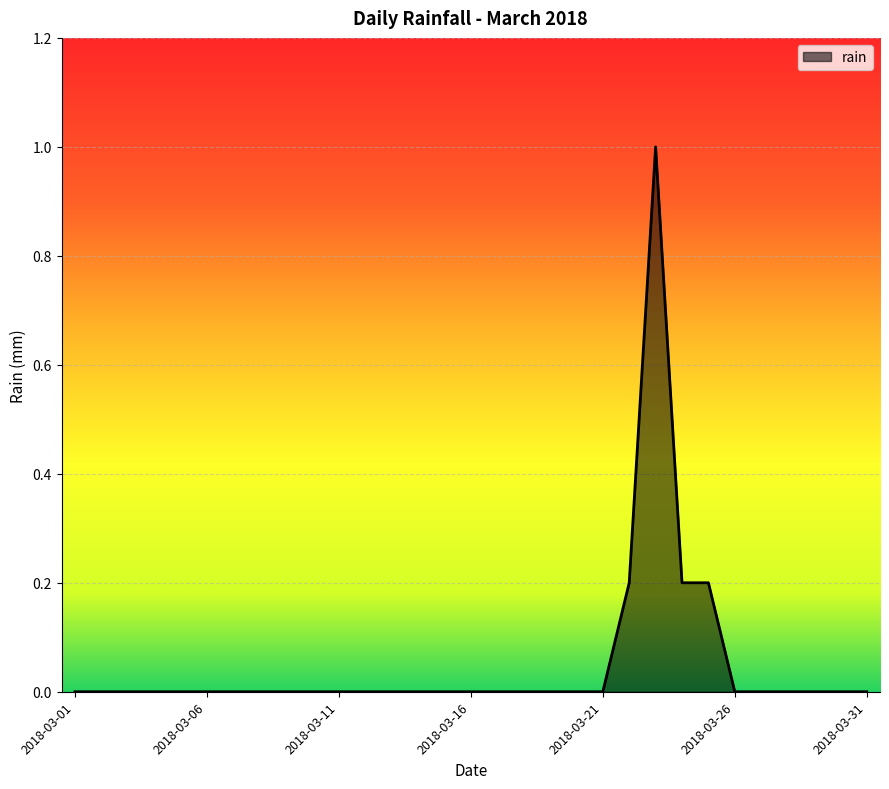

What is the greatest value displayed?

1.0